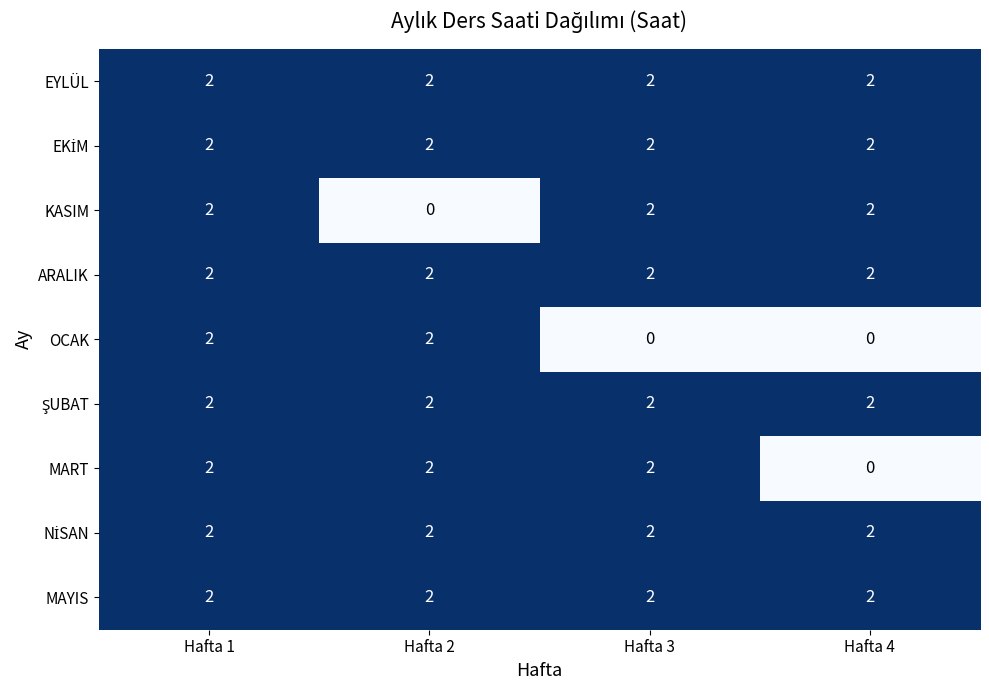

Which series changed the most between Hafta 1 and Hafta 2?

KASIM